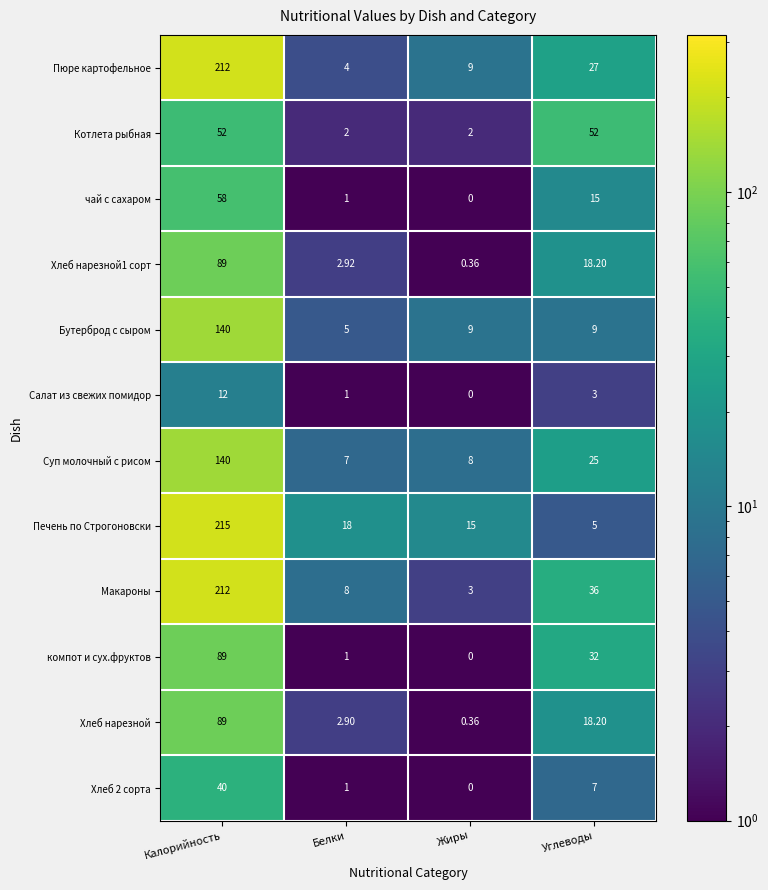

How many distinct data groups are displayed?

12